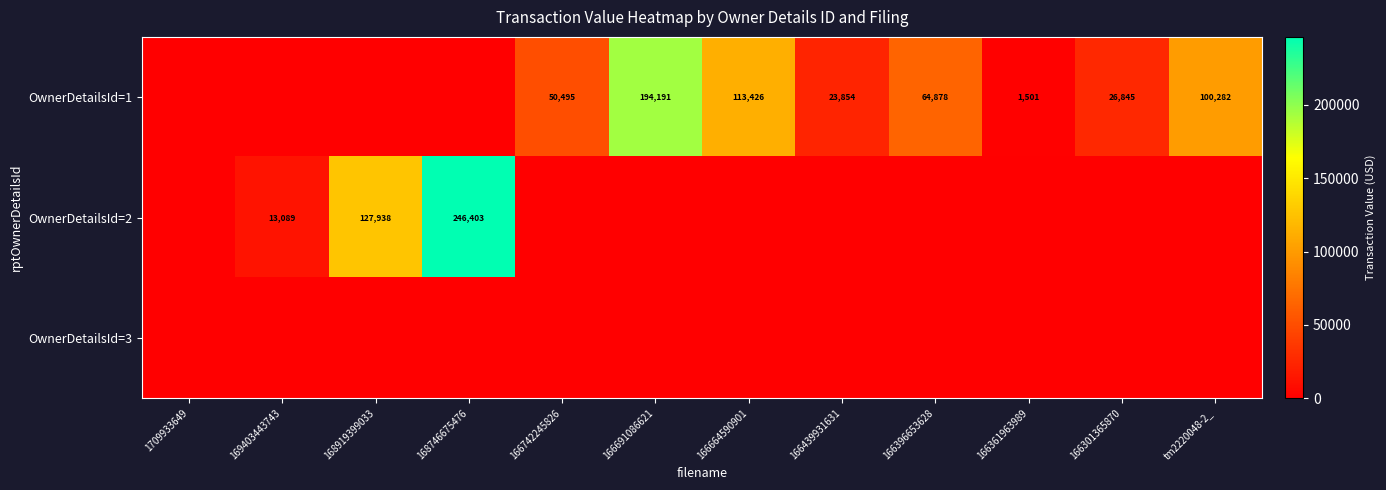

The value of OwnerDetailsId=2 at 169403443743 is 20142. True or false?

False